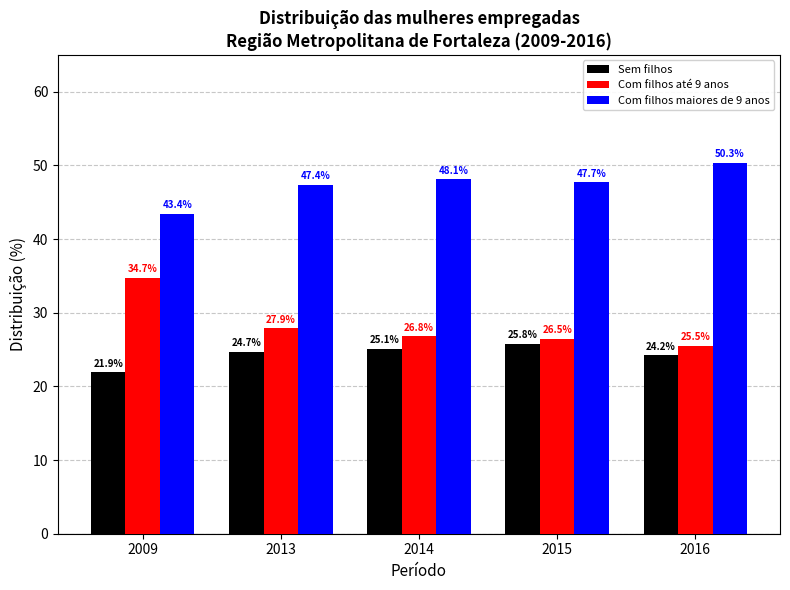

Reading left to right, what are all the values shown in this chart?

Sem filhos: 2009=21.9	2013=24.7	2014=25.1	2015=25.8	2016=24.2
Com filhos até 9 anos: 2009=34.7	2013=27.9	2014=26.8	2015=26.5	2016=25.5
Com filhos maiores de 9 anos: 2009=43.4	2013=47.4	2014=48.1	2015=47.7	2016=50.3